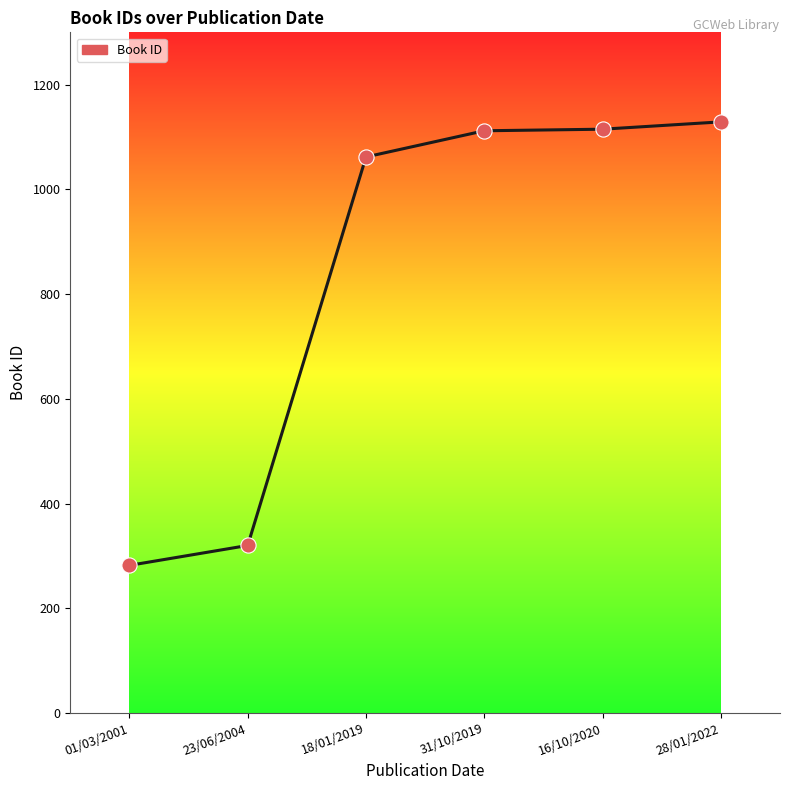

Between 23/06/2004 and 28/01/2022, which is larger?

28/01/2022